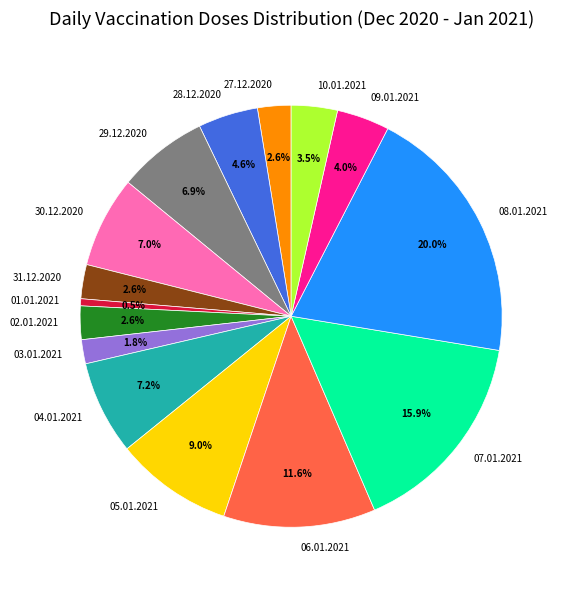

The 06.01.2021 slice represents 12% of the pie. True or false?

True